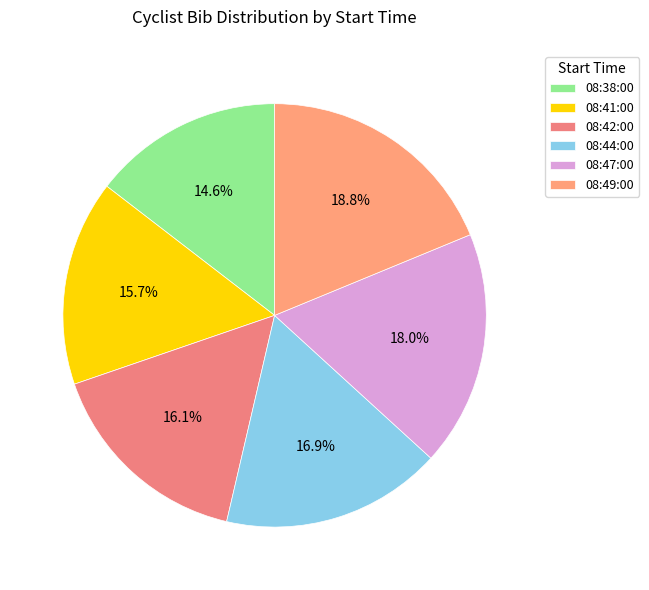

Does 08:38:00 represent more than half of the total?

No